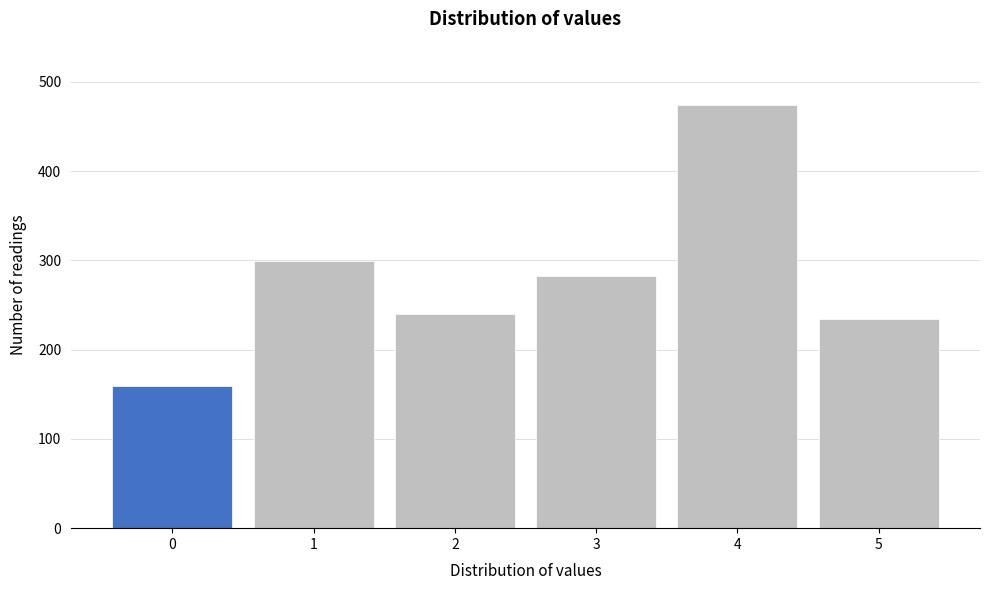

Reading left to right, list all the values displayed in this chart.

159	299	240	282	474	234